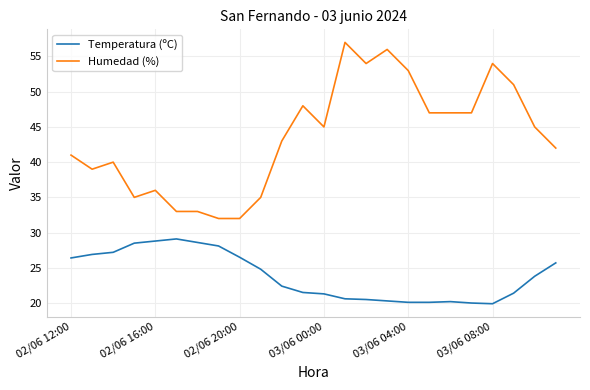

What is the minimum value for Temperatura (ºC)?

19.9